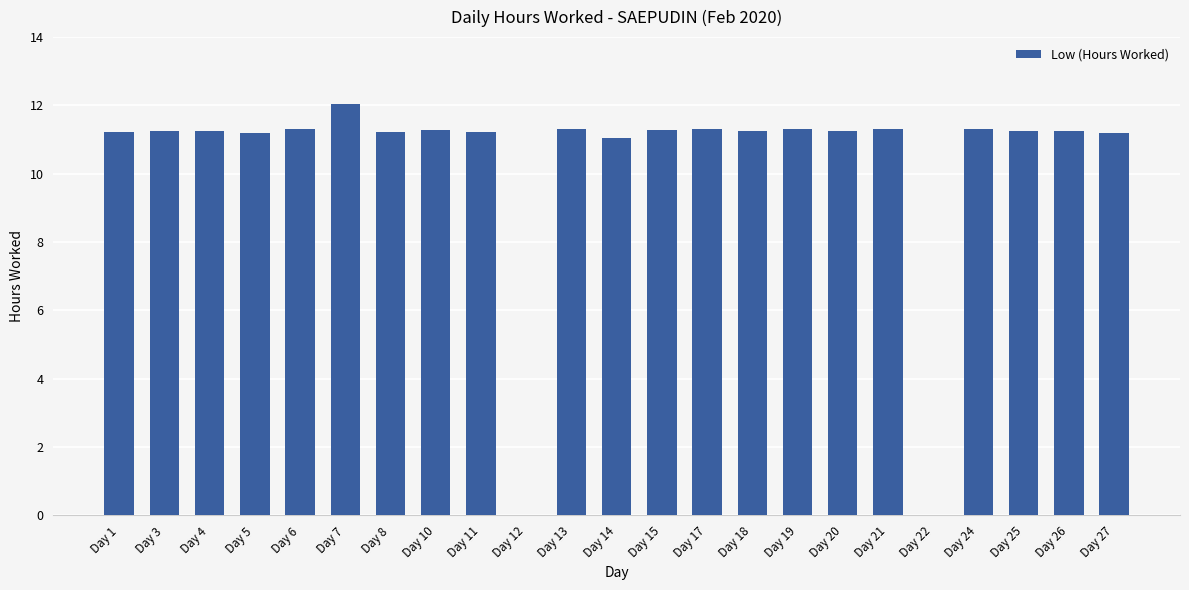

Are the bars grouped side by side (vs. stacked)?

No